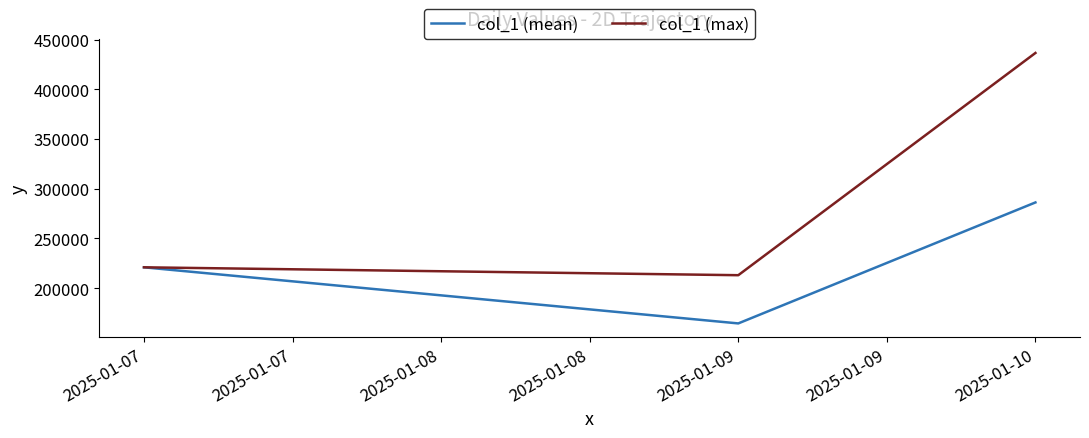

At which label does col_1 (max) reach its peak?

2025-01-10